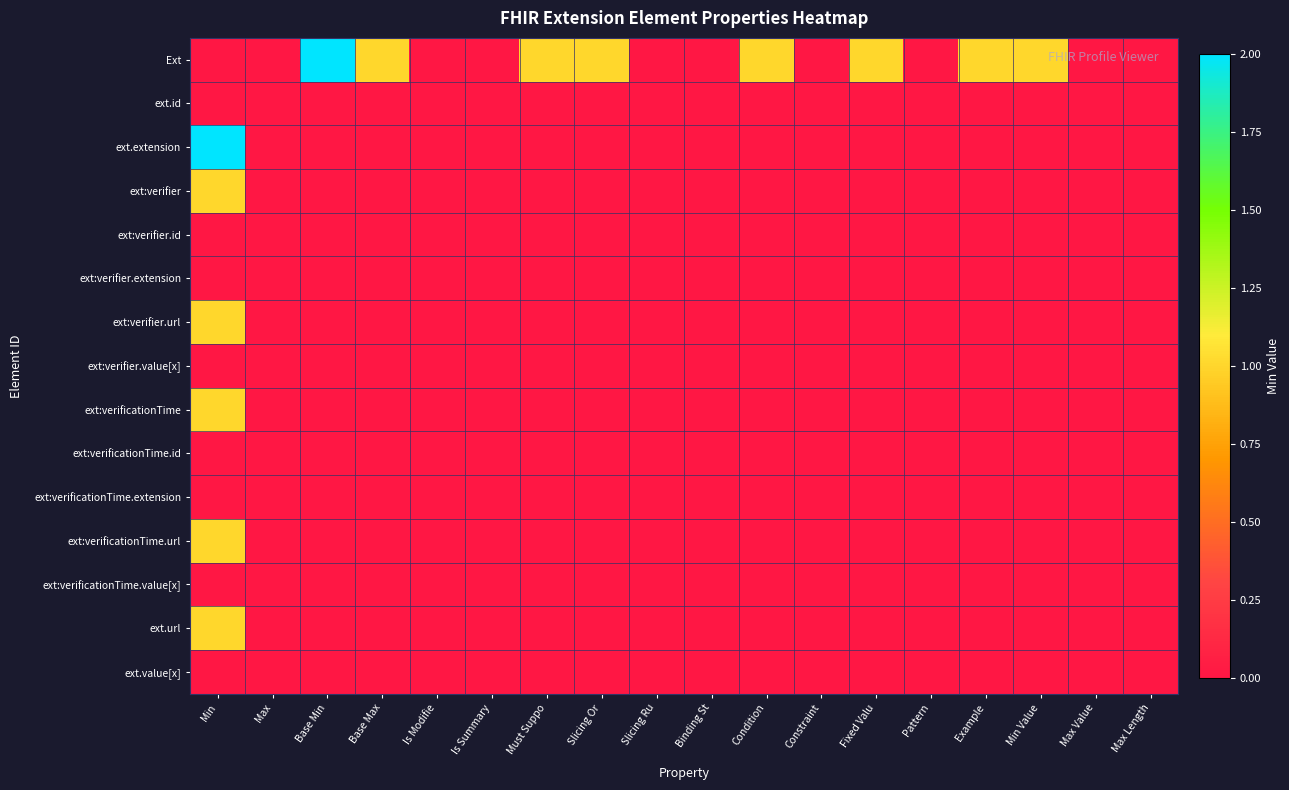

Rank the series at Must Suppo from highest to lowest value.

Ext, ext.id, ext.extension, ext:verifier, ext:verifier.id, ext:verifier.extension, ext:verifier.url, ext:verifier.value[x], ext:verificationTime, ext:verificationTime.id, ext:verificationTime.extension, ext:verificationTime.url, ext:verificationTime.value[x], ext.url, ext.value[x]